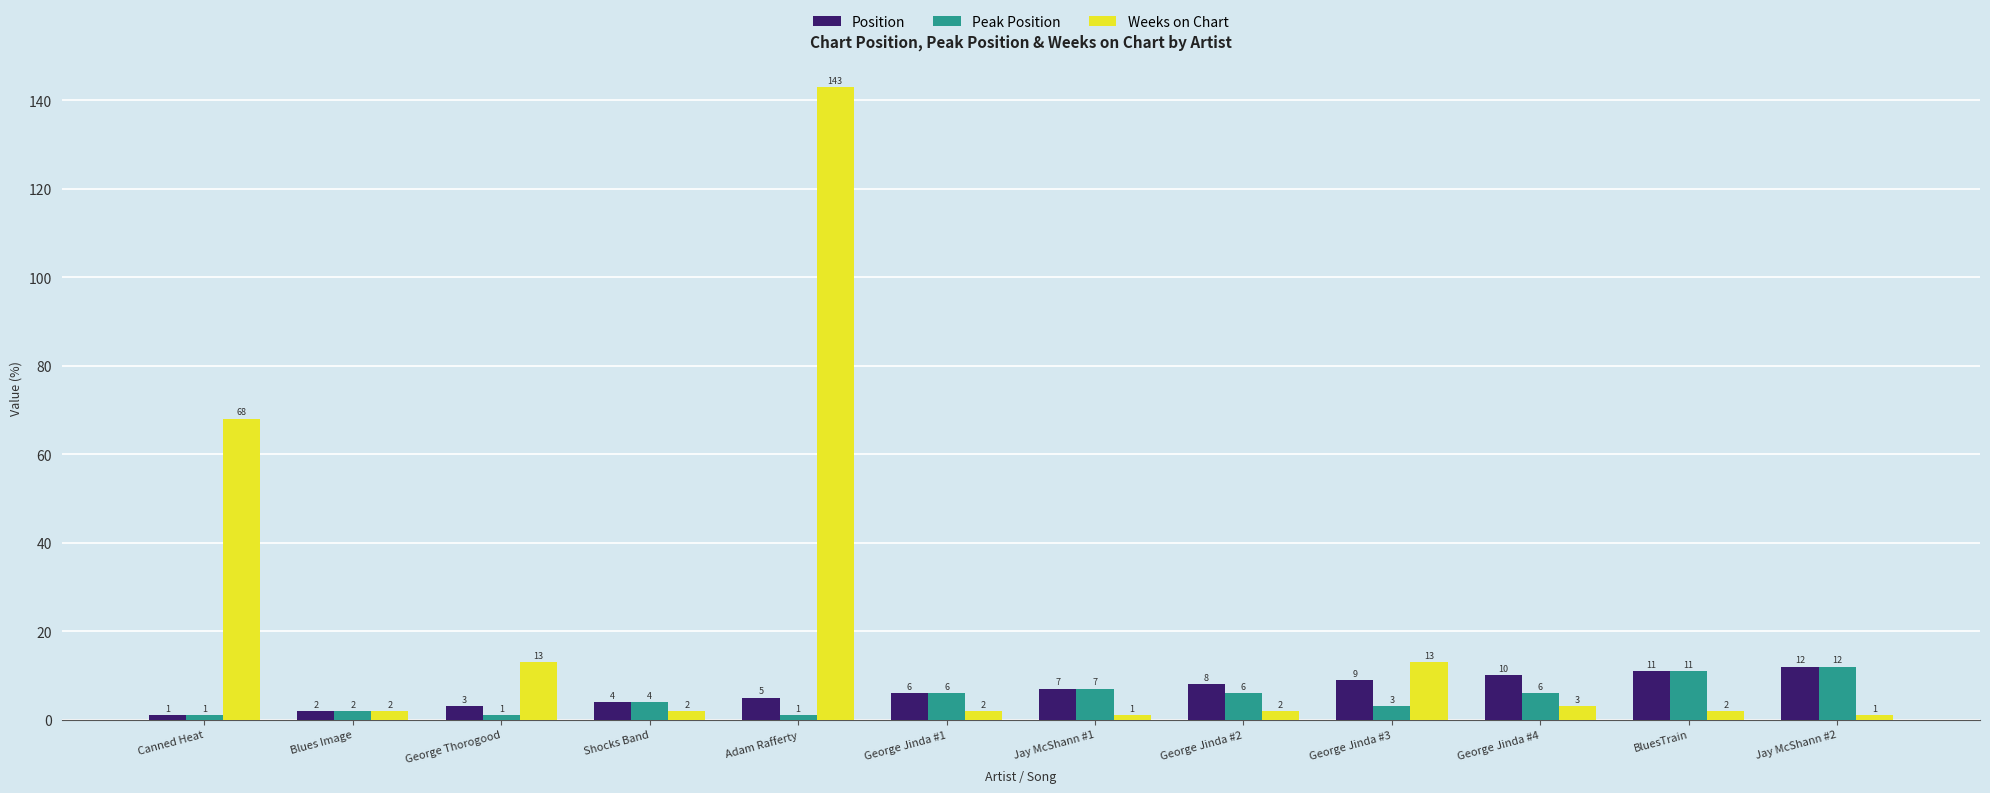

What is the smallest value displayed?

1